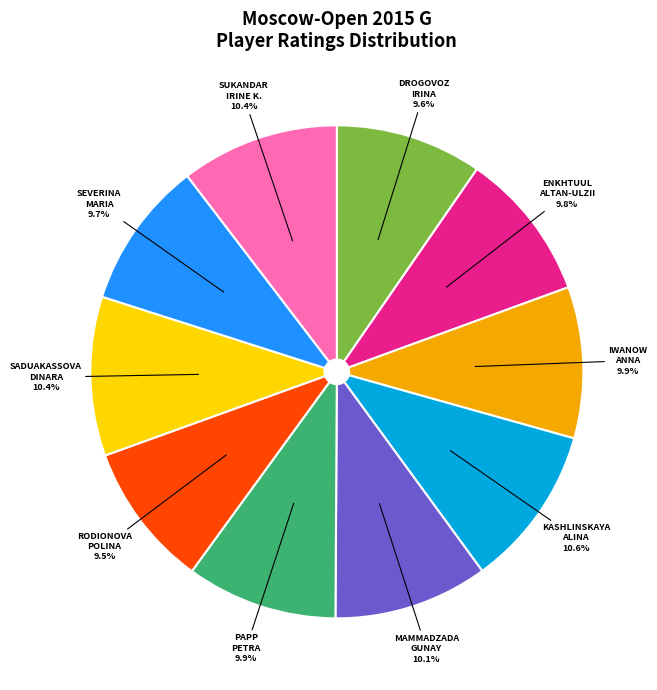

Approximately how many times larger is the value at KASHLINSKAYA ALINA compared to DROGOVOZ IRINA?

1.1